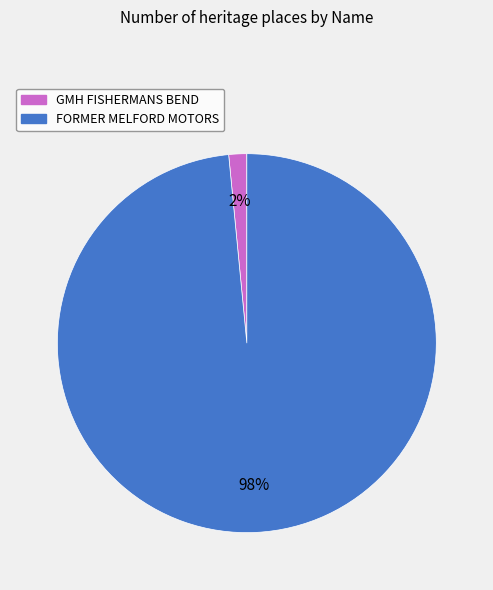

The GMH FISHERMANS BEND slice represents 16% of the pie. True or false?

False